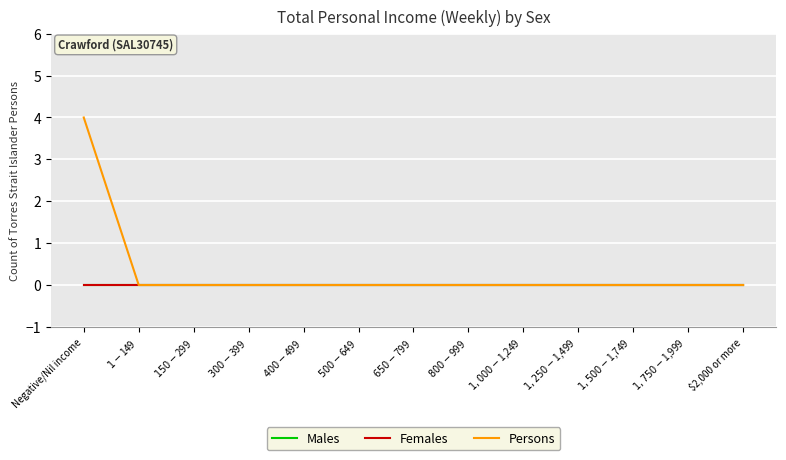

At how many categories does at least one series exceed 0?

1